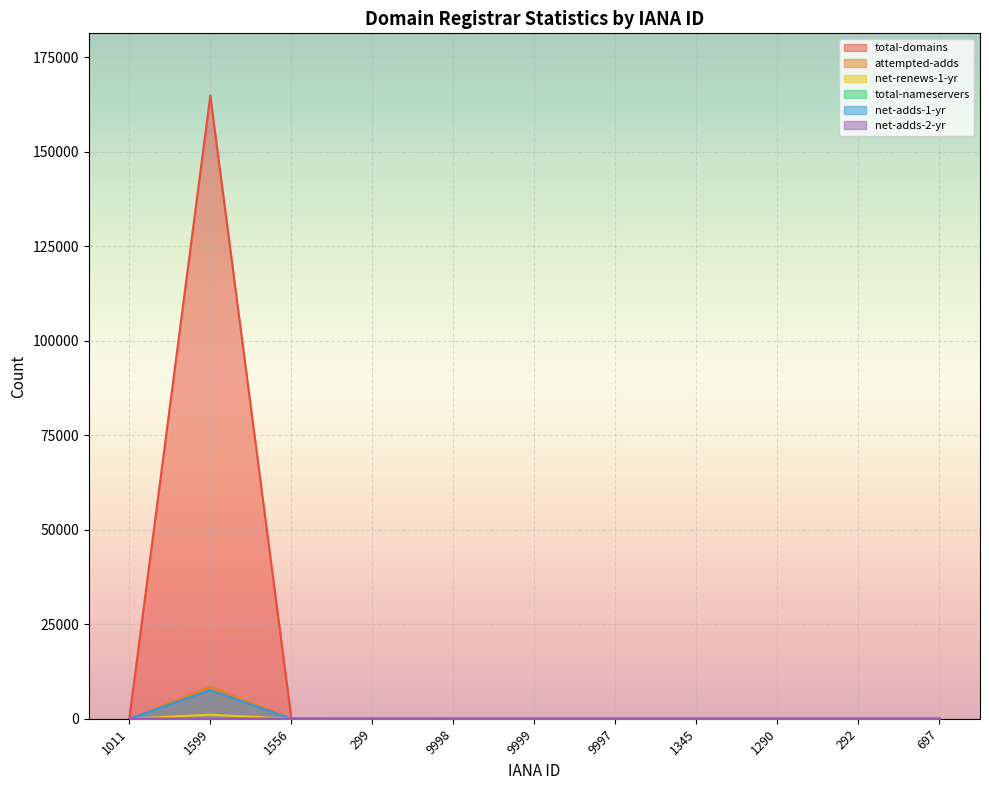

Reading left to right, what are all the values shown in this chart?

total-domains: 1011=7	1599=164864	1556=186	299=14	9998=2	9999=73	9997=1	1345=6	1290=2	292=20	697=0
attempted-adds: 1011=0	1599=8495	1556=5	299=0	9998=0	9999=3	9997=0	1345=0	1290=0	292=0	697=9
net-renews-1-yr: 1011=1	1599=1064	1556=1	299=0	9998=1	9999=4	9997=0	1345=0	1290=0	292=0	697=0
total-nameservers: 1011=0	1599=102	1556=0	299=0	9998=0	9999=24	9997=0	1345=0	1290=0	292=0	697=0
net-adds-1-yr: 1011=0	1599=7575	1556=3	299=0	9998=0	9999=0	9997=0	1345=0	1290=0	292=0	697=0
net-adds-2-yr: 1011=0	1599=12	1556=0	299=0	9998=0	9999=1	9997=0	1345=0	1290=0	292=0	697=0